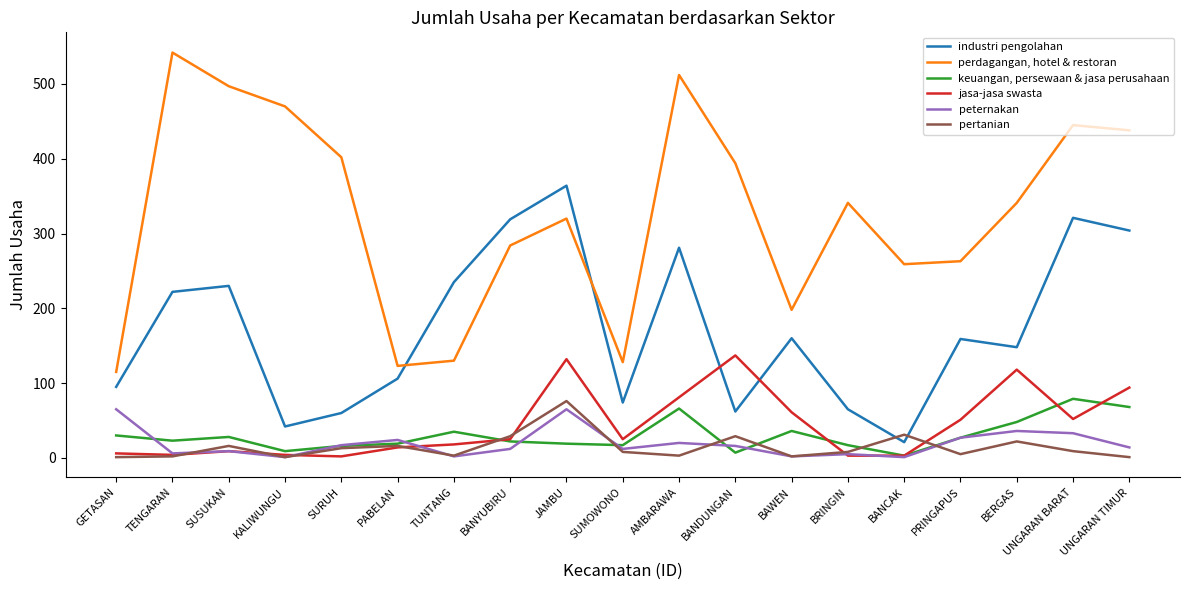

Which series ends up on top after the final intersection of peternakan and pertanian?

peternakan